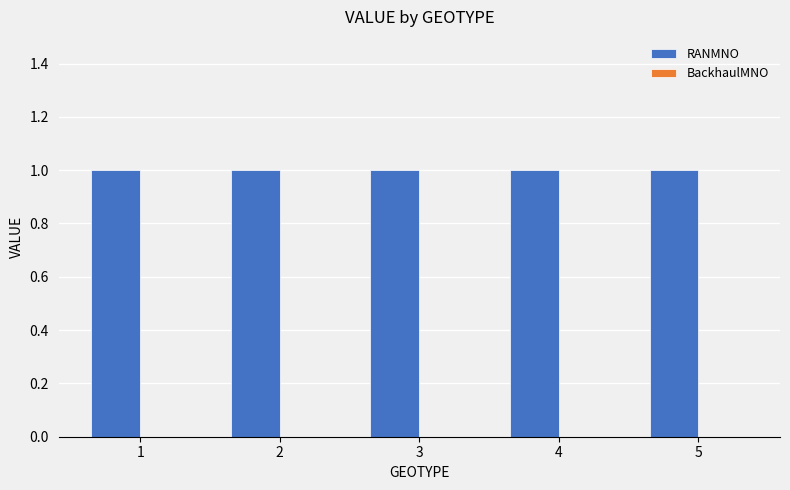

Rank the series by their maximum value, from highest to lowest.

RANMNO, BackhaulMNO